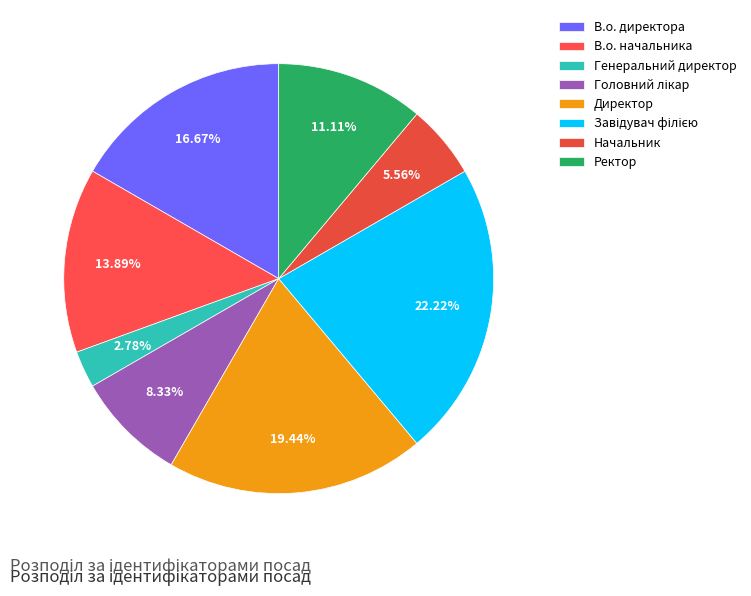

What is the change in value from Головний лікар to Ректор?

+1